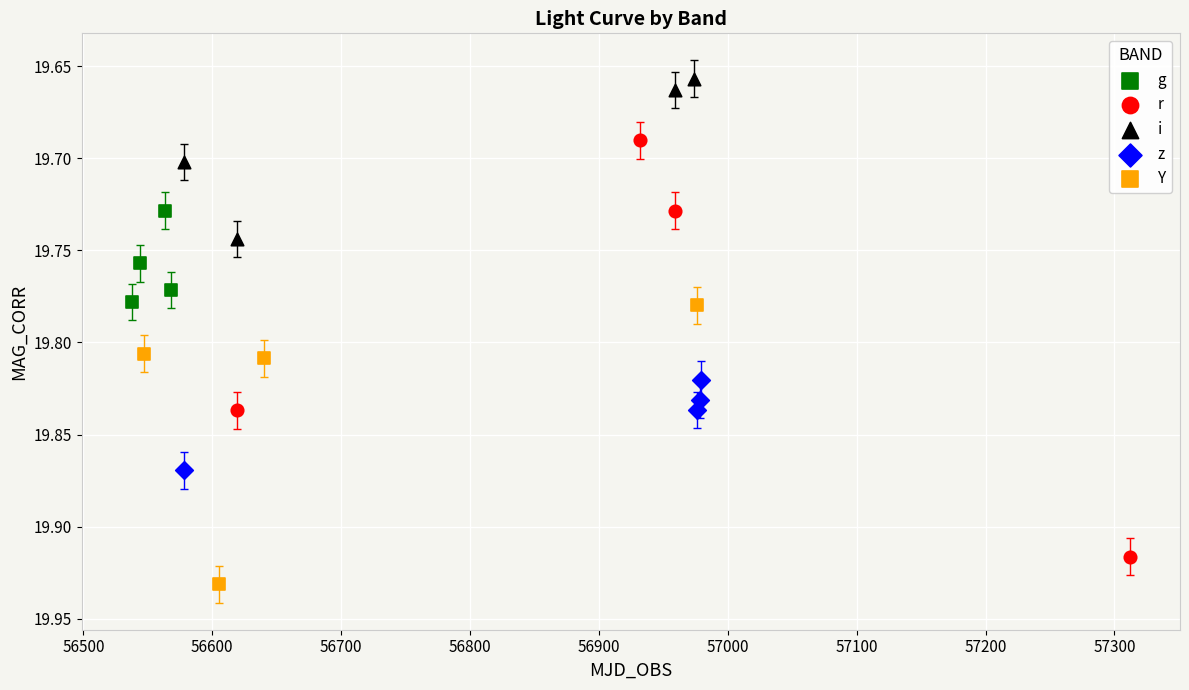

Which series contains the highest Y value?

Y